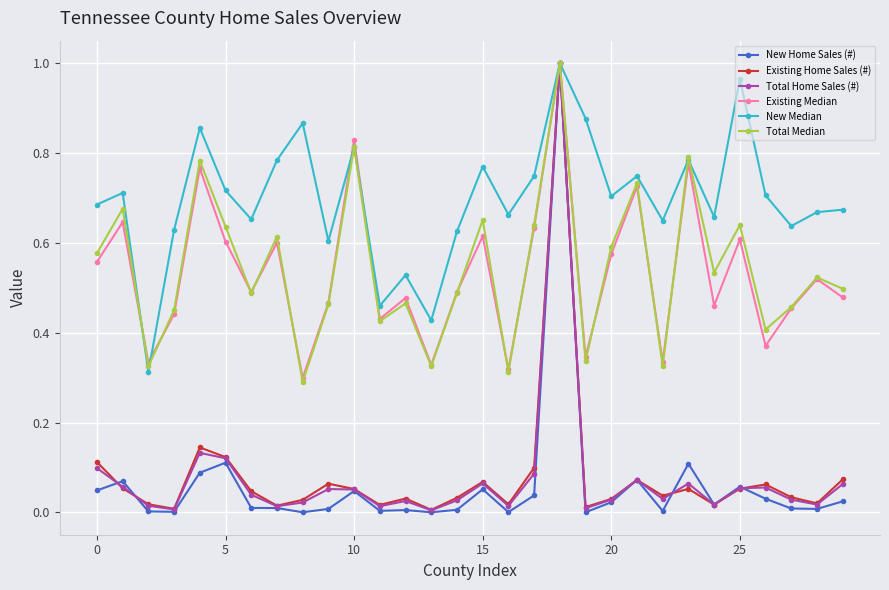

In Total Median, how many points are lower than both neighbors (excluding endpoints)?

10